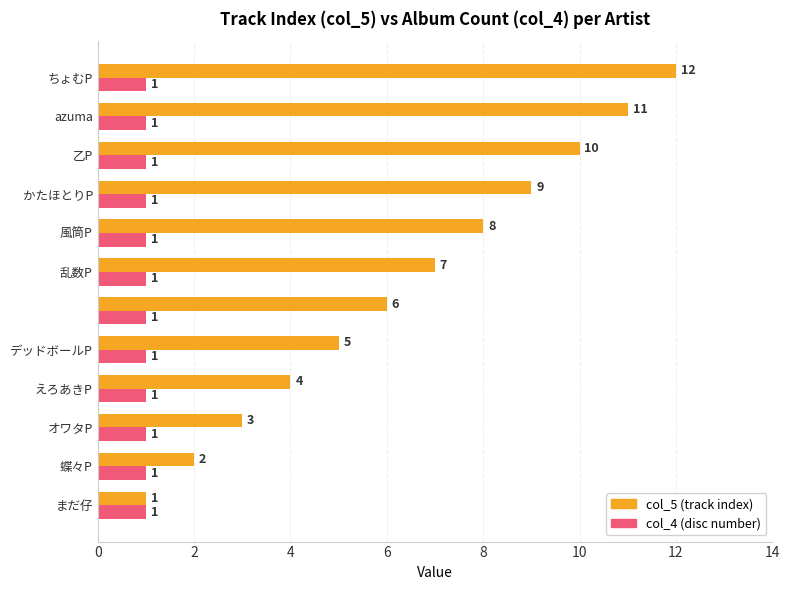

What is the greatest value displayed?

12